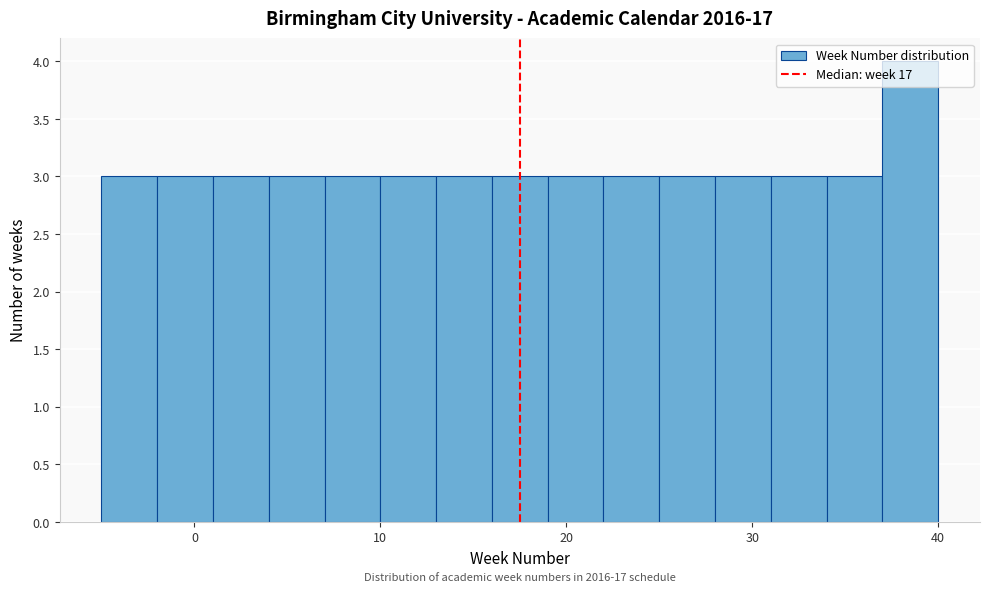

Read against the x-axis, roughly where is the centre of the tallest bar?

39